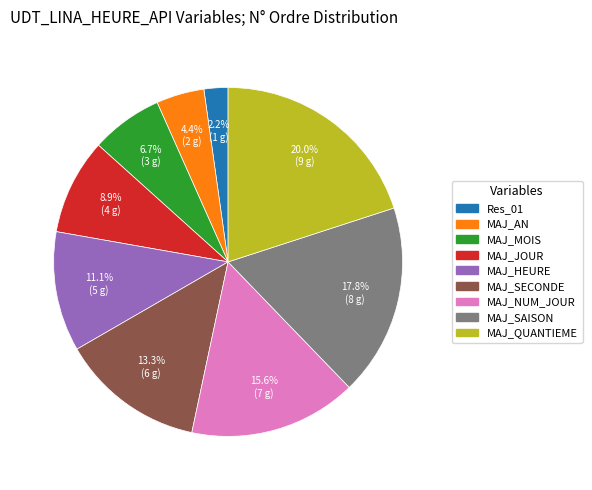

Rank the categories by value from highest to lowest.

MAJ_QUANTIEME, MAJ_SAISON, MAJ_NUM_JOUR, MAJ_SECONDE, MAJ_HEURE, MAJ_JOUR, MAJ_MOIS, MAJ_AN, Res_01